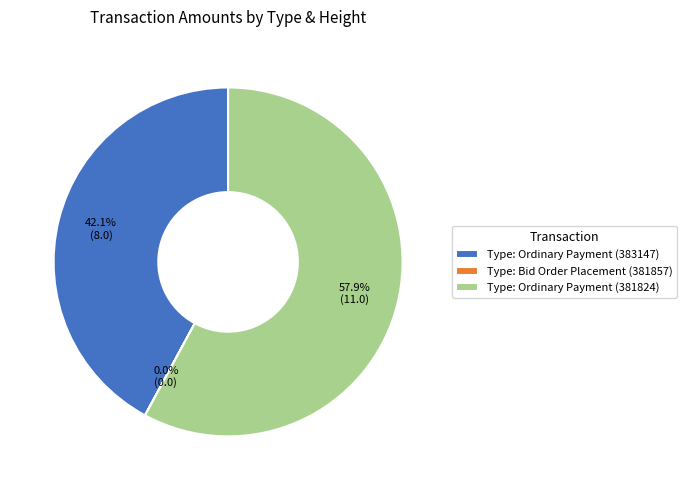

Which category has the biggest portion of the pie?

Type: Ordinary Payment (381824)